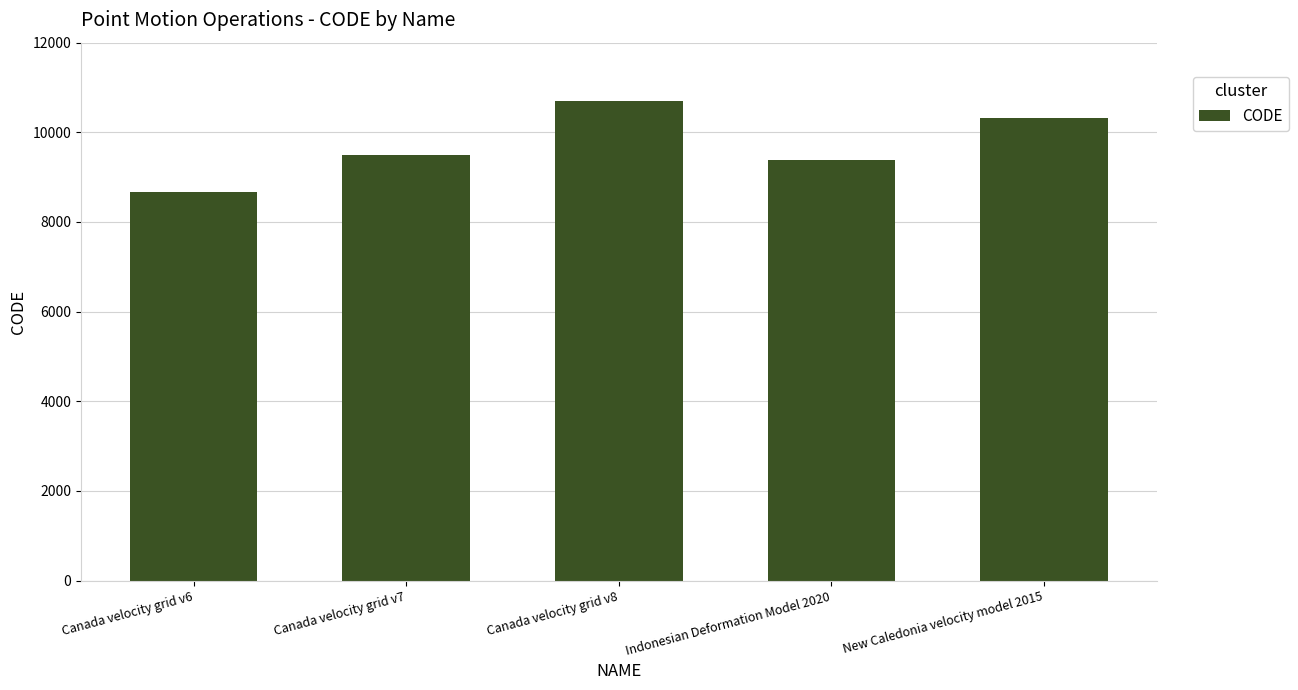

The value at Canada velocity grid v7 is 4725. True or false?

False